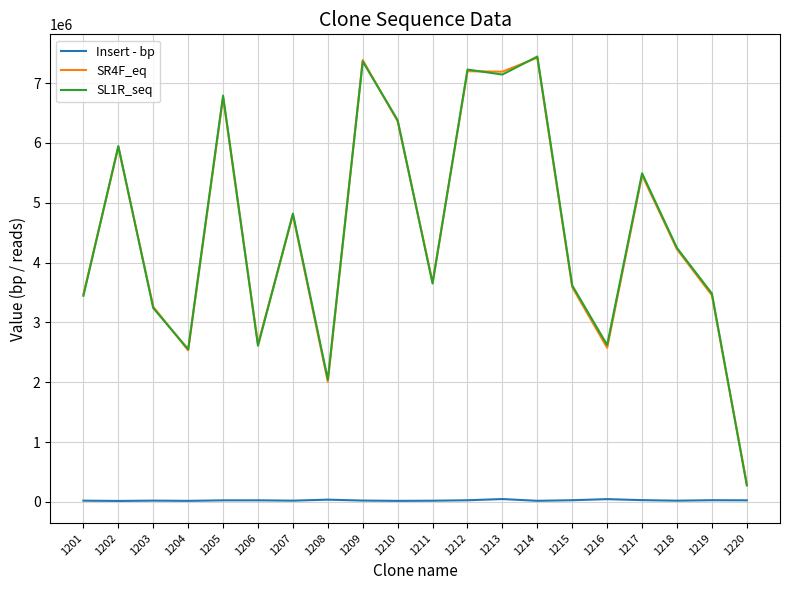

True or false: SL1R_seq and Insert - bp cross at least once.

False